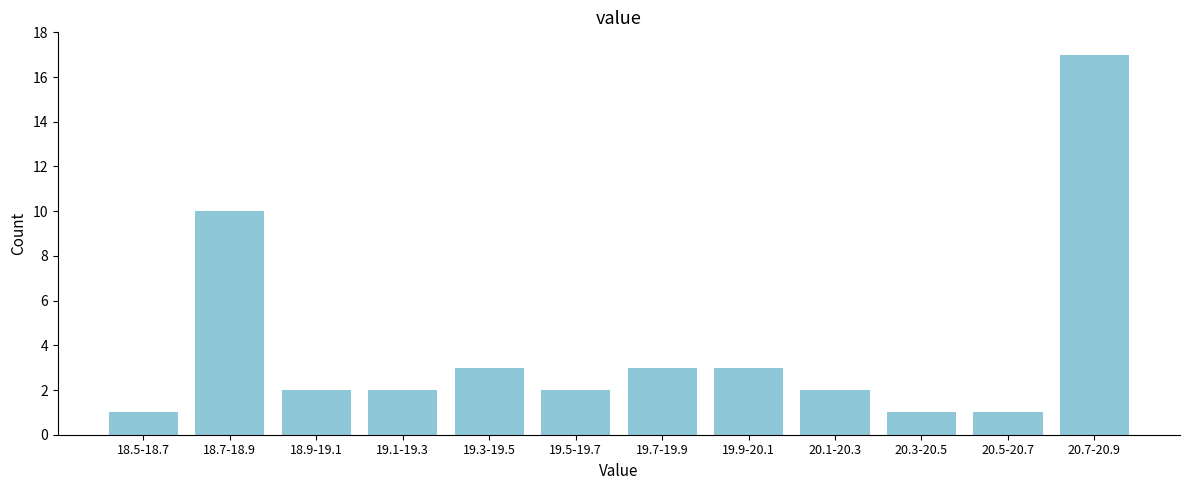

Reading left to right, extract all data points from this chart.

18.5-18.7=1	18.7-18.9=10	18.9-19.1=2	19.1-19.3=2	19.3-19.5=3	19.5-19.7=2	19.7-19.9=3	19.9-20.1=3	20.1-20.3=2	20.3-20.5=1	20.5-20.7=1	20.7-20.9=17